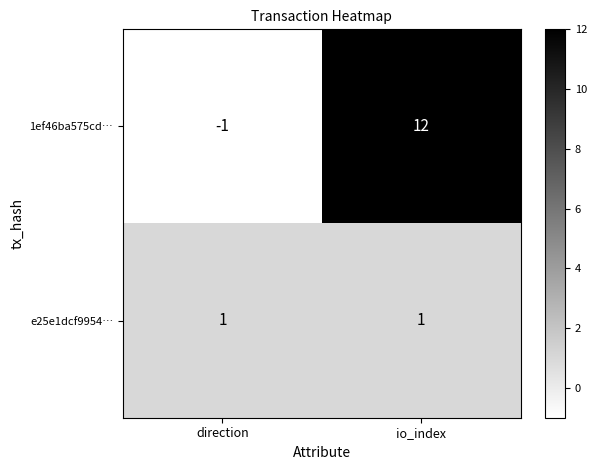

What is the sum of all 1ef46ba575cd… values?

11